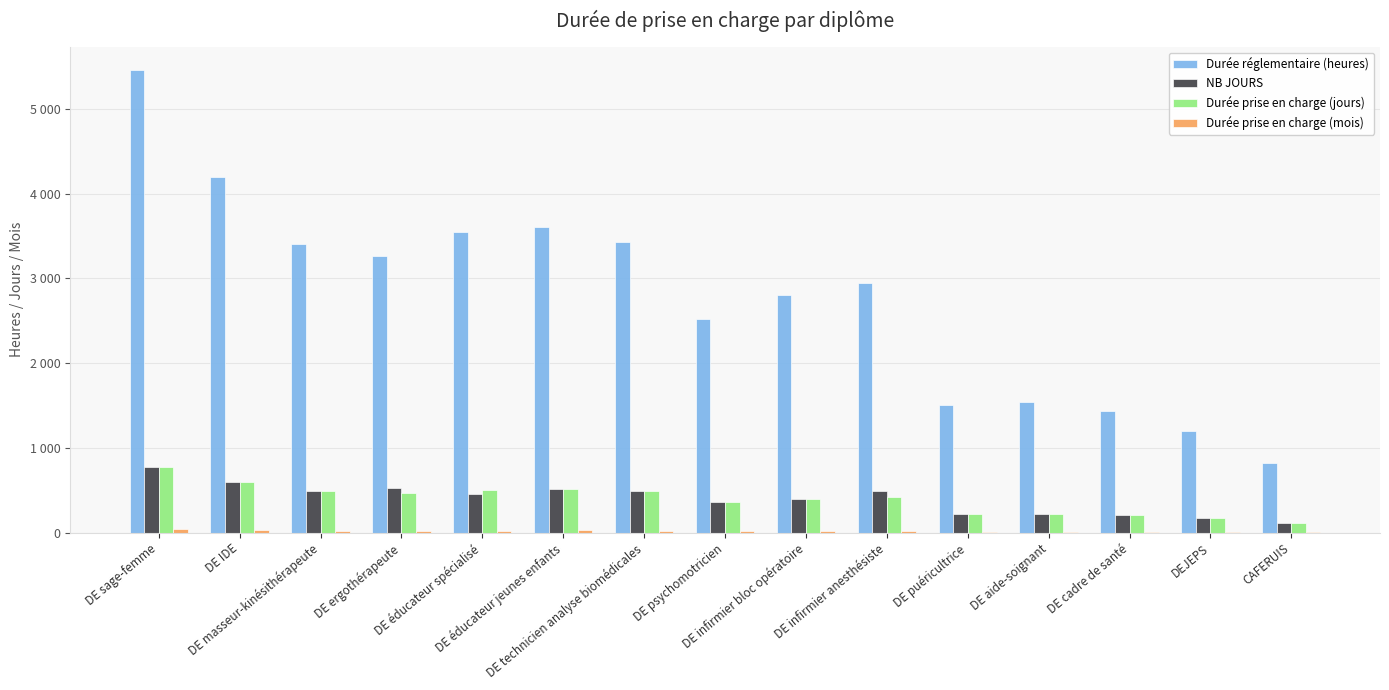

What is the spread (max minus min) of values at CAFERUIS?

814.0